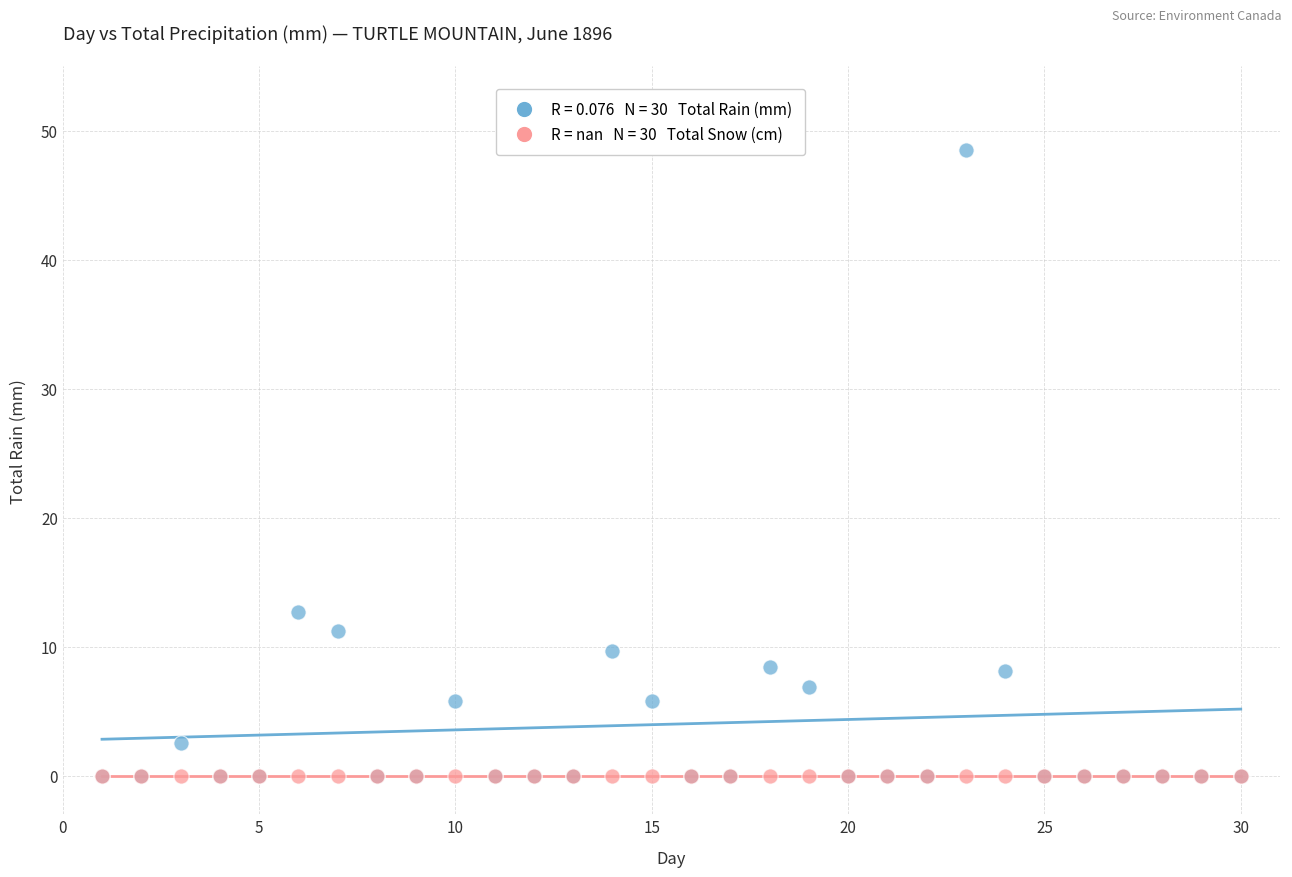

Across all series, what Y value is closest to 24?

12.7